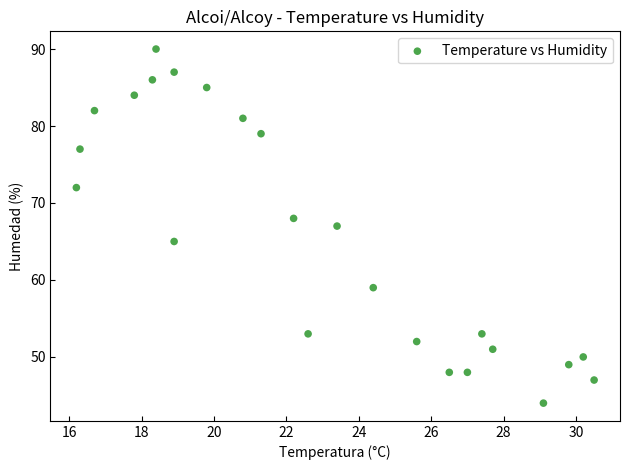

Count the number of points in this scatter plot.

24